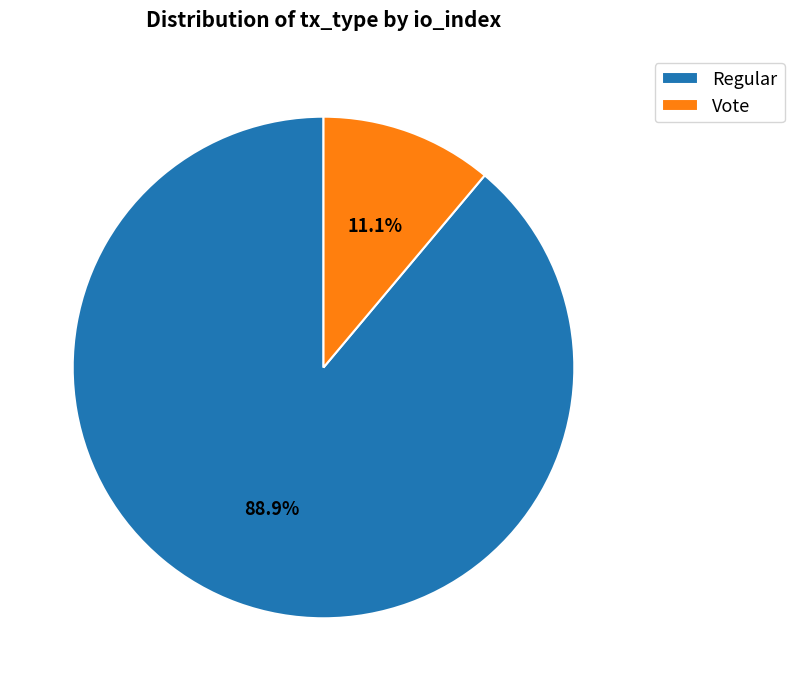

Which category has the smallest portion of the pie?

Vote